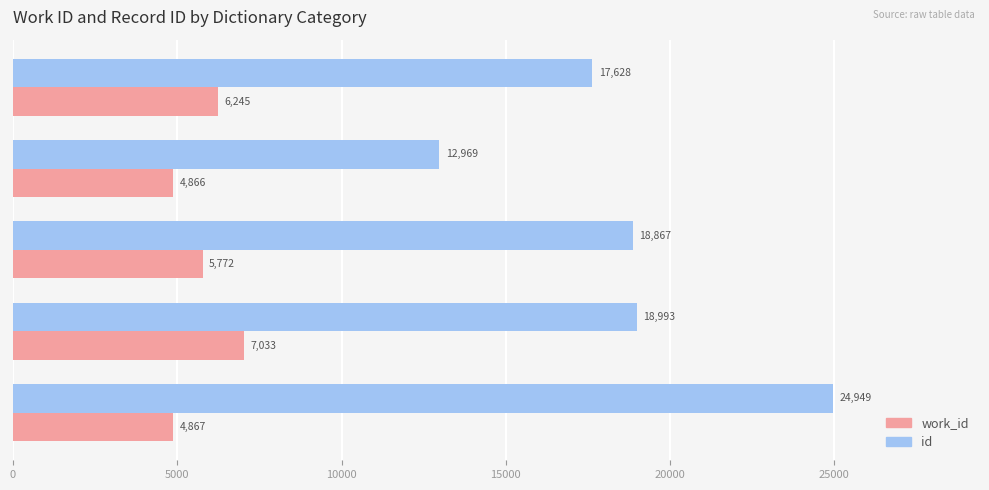

What is the difference between the maximum and minimum values in the id series?

11980.0